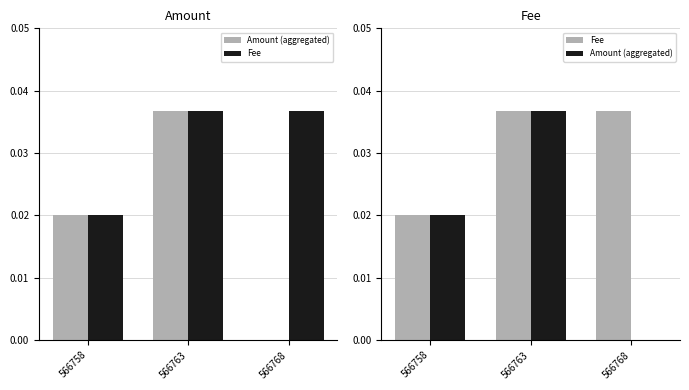

What is the total value across all series at 566763?

0.1